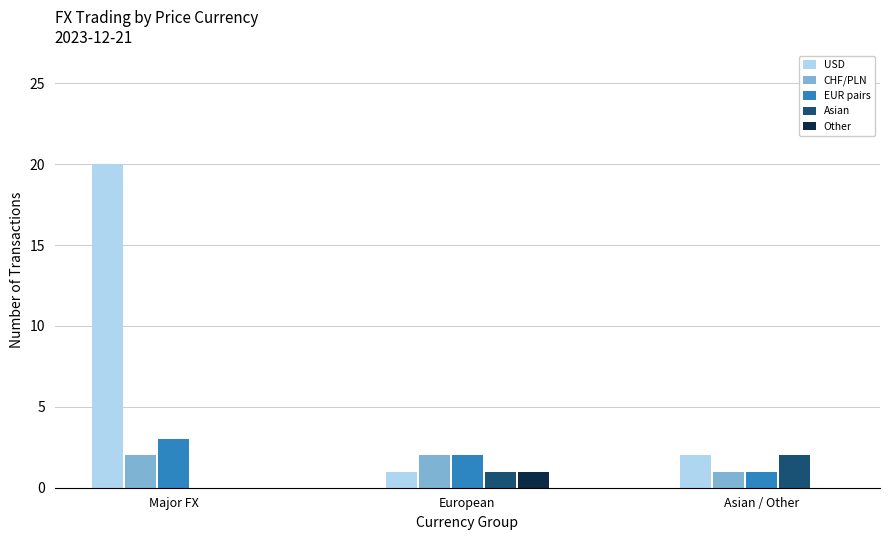

Which series has the largest total across all categories?

USD